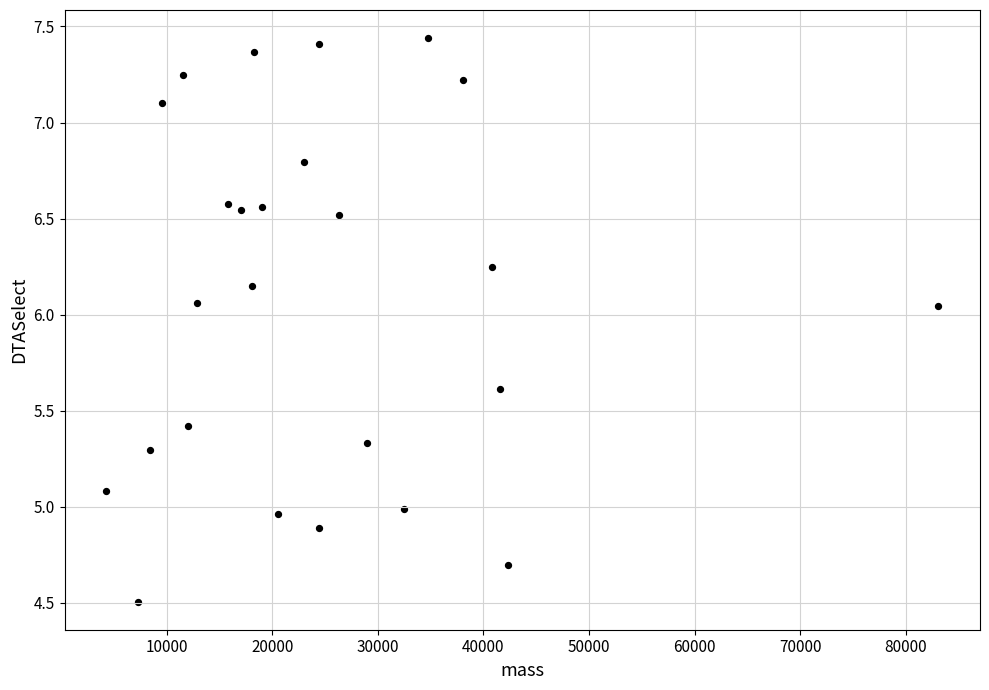

What is the range of X values (max minus min)?

78841.3